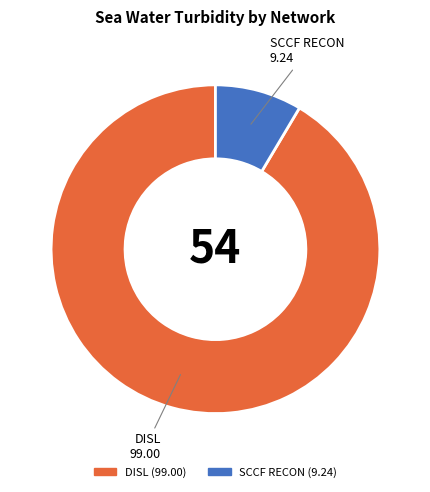

Is there a majority slice in this chart?

Yes